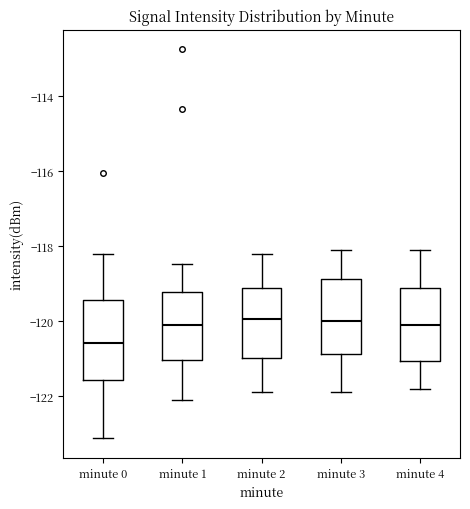

Reading left to right, read every box against the y-axis: the position of its median line, the range the box covers, and the ends of its whiskers. The values are not printed on the chart, so give them approximately, as read against the axis.

minute 0: median -120.6, box -121.6 to -119.4, whiskers -123.2 to -118.2
minute 1: median -120.2, box -121.0 to -119.2, whiskers -122.2 to -118.4
minute 2: median -120.0, box -121.0 to -119.2, whiskers -121.8 to -118.2
minute 3: median -120.0, box -120.8 to -118.8, whiskers -121.8 to -118.0
minute 4: median -120.0, box -121.0 to -119.2, whiskers -121.8 to -118.0